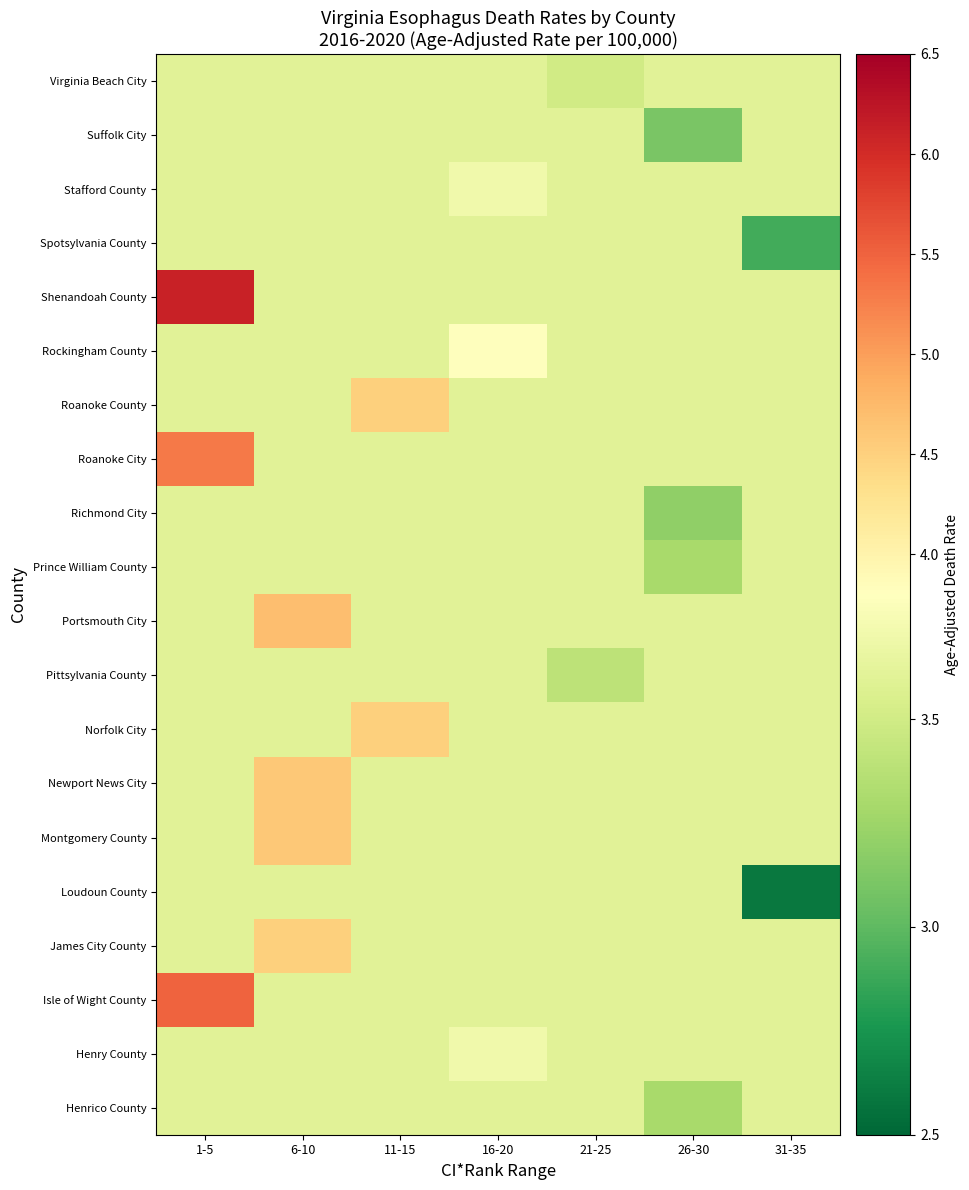

Reading left to right, transcribe all the data shown in this chart.

Virginia Beach City: 1-5=3.6	6-10=3.6	11-15=3.6	16-20=3.6	21-25=3.5	26-30=3.6	31-35=3.6
Suffolk City: 1-5=3.6	6-10=3.6	11-15=3.6	16-20=3.6	21-25=3.6	26-30=3.1	31-35=3.6
Stafford County: 1-5=3.6	6-10=3.6	11-15=3.6	16-20=3.7	21-25=3.6	26-30=3.6	31-35=3.6
Spotsylvania County: 1-5=3.6	6-10=3.6	11-15=3.6	16-20=3.6	21-25=3.6	26-30=3.6	31-35=2.9
Shenandoah County: 1-5=6.1	6-10=3.6	11-15=3.6	16-20=3.6	21-25=3.6	26-30=3.6	31-35=3.6
Rockingham County: 1-5=3.6	6-10=3.6	11-15=3.6	16-20=3.8	21-25=3.6	26-30=3.6	31-35=3.6
Roanoke County: 1-5=3.6	6-10=3.6	11-15=4.5	16-20=3.6	21-25=3.6	26-30=3.6	31-35=3.6
Roanoke City: 1-5=5.3	6-10=3.6	11-15=3.6	16-20=3.6	21-25=3.6	26-30=3.6	31-35=3.6
Richmond City: 1-5=3.6	6-10=3.6	11-15=3.6	16-20=3.6	21-25=3.6	26-30=3.2	31-35=3.6
Prince William County: 1-5=3.6	6-10=3.6	11-15=3.6	16-20=3.6	21-25=3.6	26-30=3.3	31-35=3.6
Portsmouth City: 1-5=3.6	6-10=4.7	11-15=3.6	16-20=3.6	21-25=3.6	26-30=3.6	31-35=3.6
Pittsylvania County: 1-5=3.6	6-10=3.6	11-15=3.6	16-20=3.6	21-25=3.4	26-30=3.6	31-35=3.6
Norfolk City: 1-5=3.6	6-10=3.6	11-15=4.5	16-20=3.6	21-25=3.6	26-30=3.6	31-35=3.6
Newport News City: 1-5=3.6	6-10=4.6	11-15=3.6	16-20=3.6	21-25=3.6	26-30=3.6	31-35=3.6
Montgomery County: 1-5=3.6	6-10=4.6	11-15=3.6	16-20=3.6	21-25=3.6	26-30=3.6	31-35=3.6
Loudoun County: 1-5=3.6	6-10=3.6	11-15=3.6	16-20=3.6	21-25=3.6	26-30=3.6	31-35=2.6
James City County: 1-5=3.6	6-10=4.5	11-15=3.6	16-20=3.6	21-25=3.6	26-30=3.6	31-35=3.6
Isle of Wight County: 1-5=5.5	6-10=3.6	11-15=3.6	16-20=3.6	21-25=3.6	26-30=3.6	31-35=3.6
Henry County: 1-5=3.6	6-10=3.6	11-15=3.6	16-20=3.7	21-25=3.6	26-30=3.6	31-35=3.6
Henrico County: 1-5=3.6	6-10=3.6	11-15=3.6	16-20=3.6	21-25=3.6	26-30=3.3	31-35=3.6